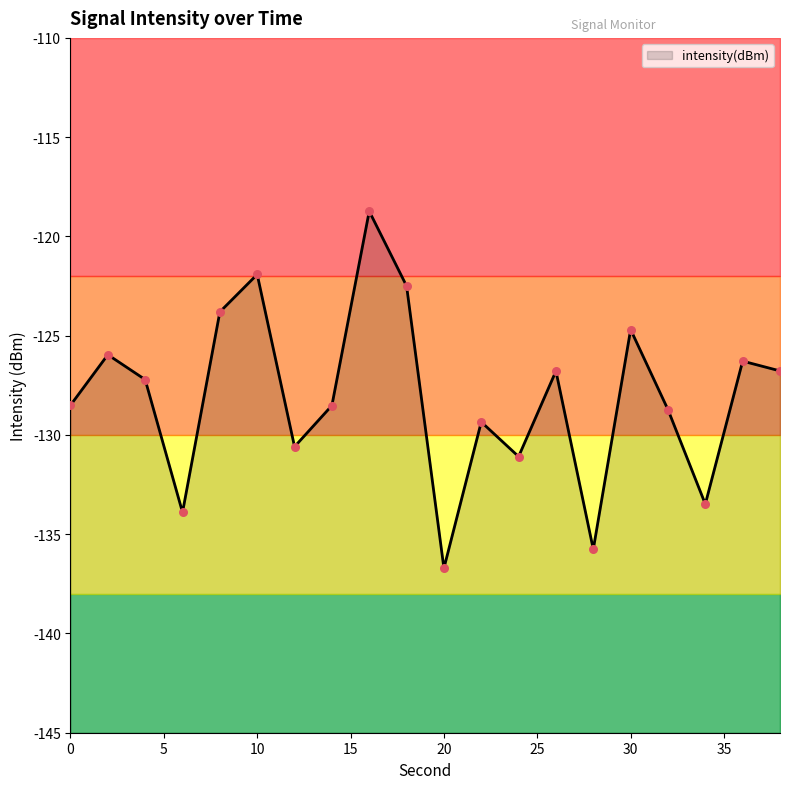

Between 22 and 26, which is larger?

26